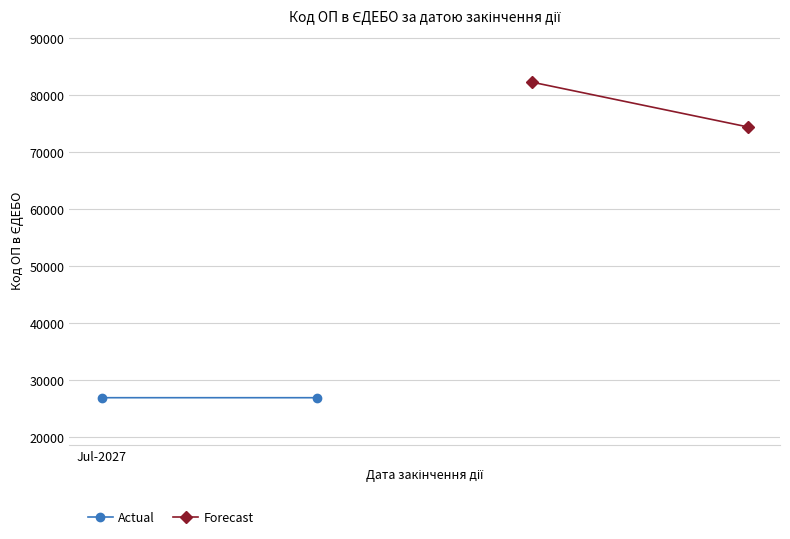

Rank the series at Jul-2027 from highest to lowest value.

Forecast, Actual